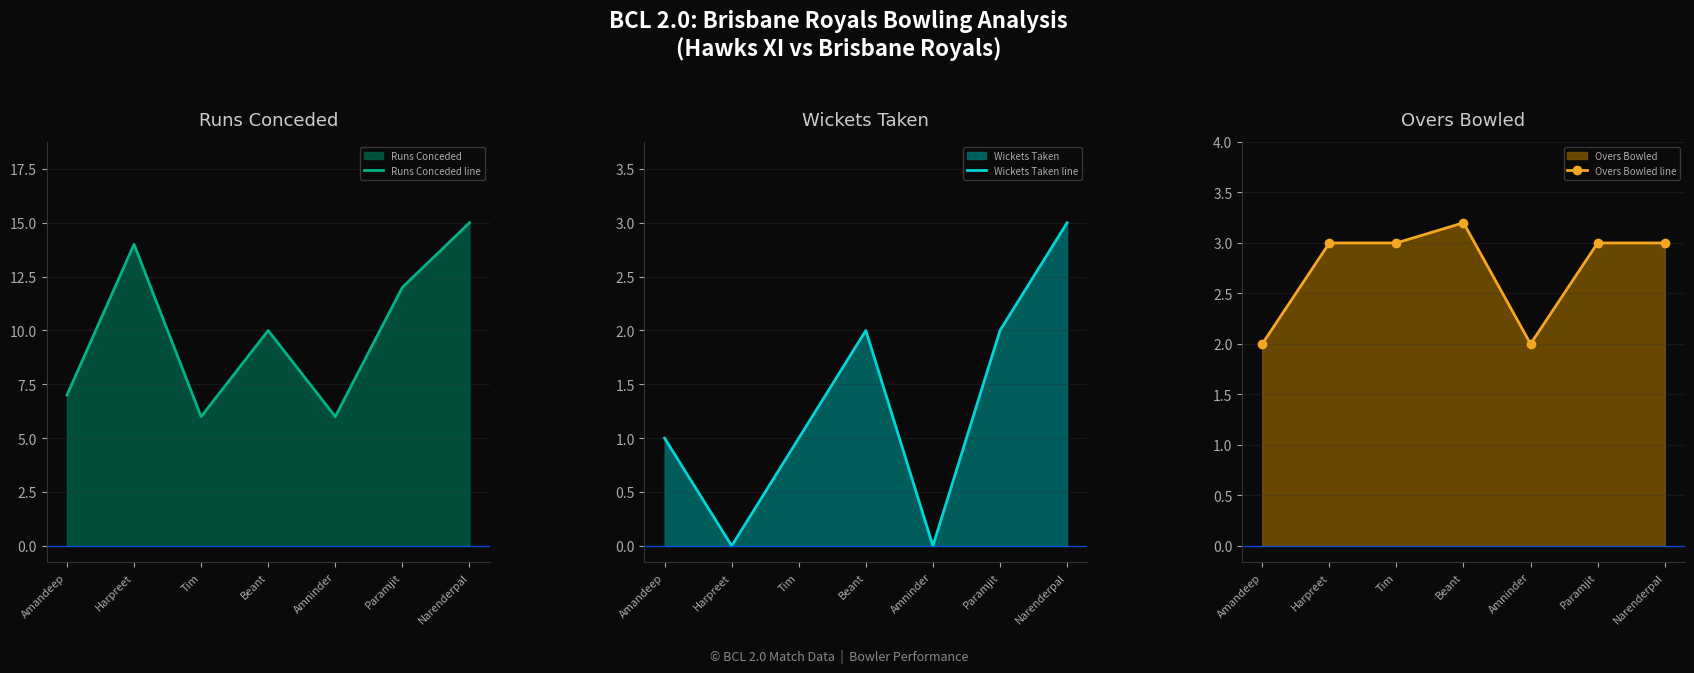

What is the maximum value for Wickets Taken line?

3